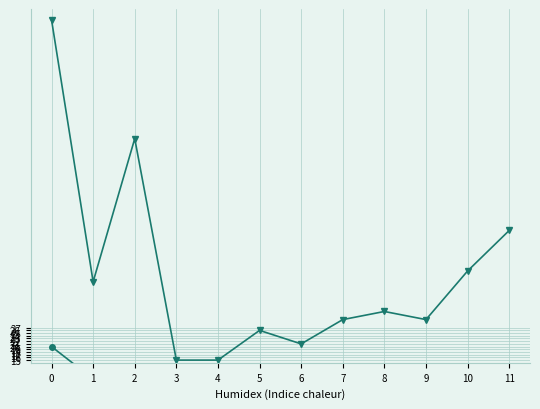

In Undecided, how many points are higher than both neighbors (excluding endpoints)?

3